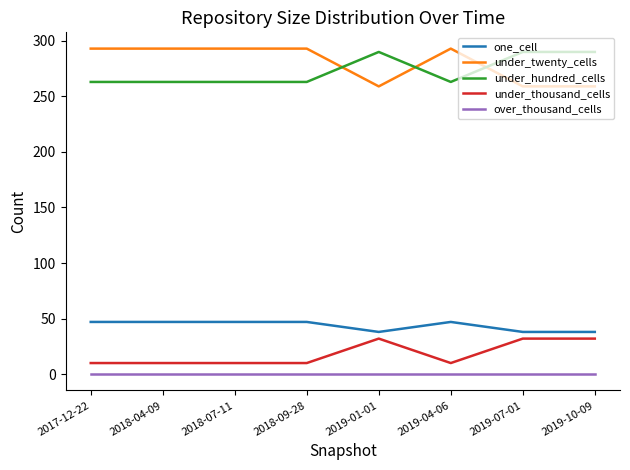

What is the sum of all one_cell values?

349